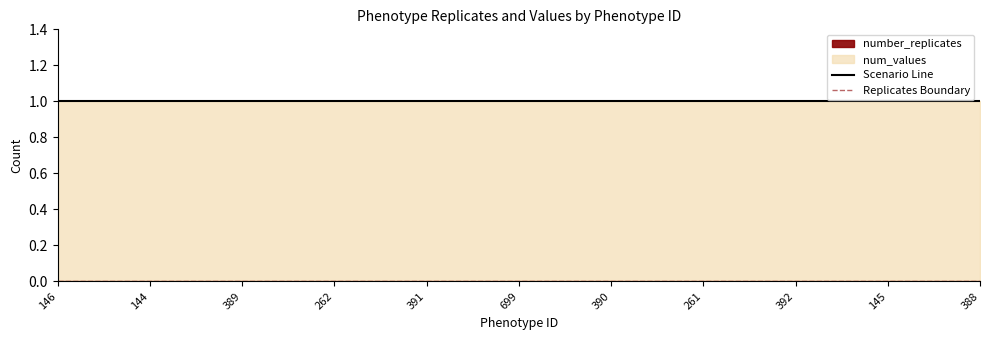

What is the label of the 4th point from the right?

261